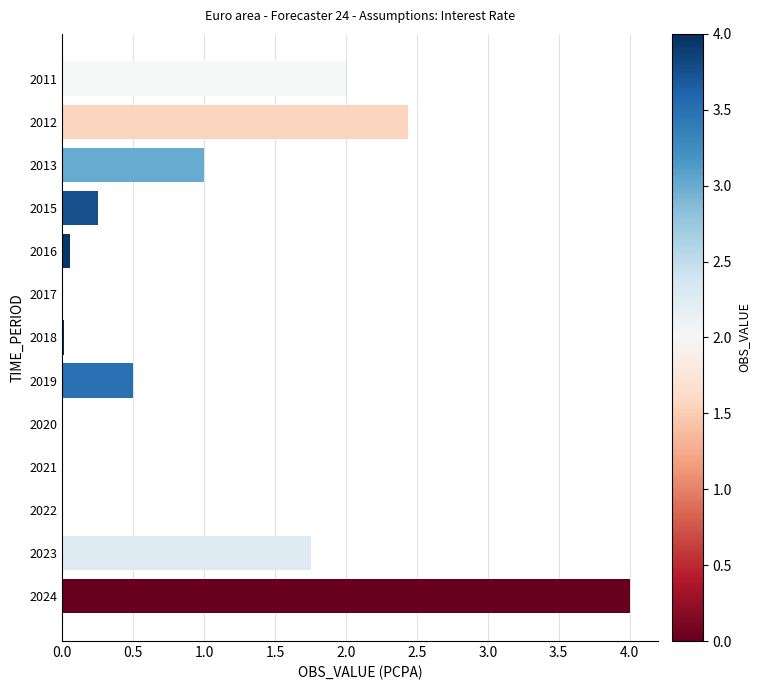

True or false: the data shows 0.5 at 2019.

True